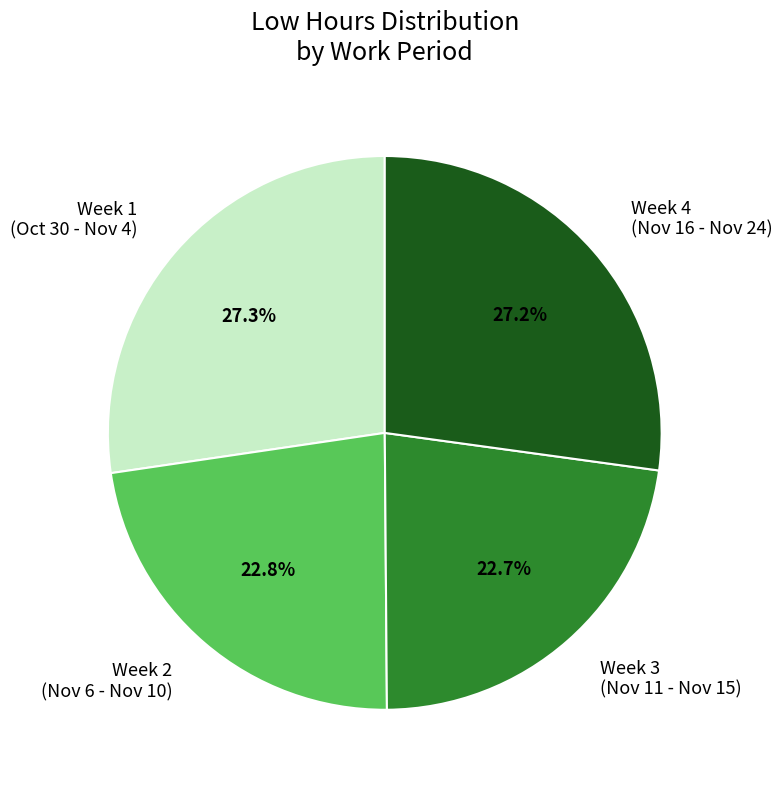

What is the ratio of the value at Week 2 (Nov 6 - Nov 10) to the value at Week 3 (Nov 11 - Nov 15)?

1.0